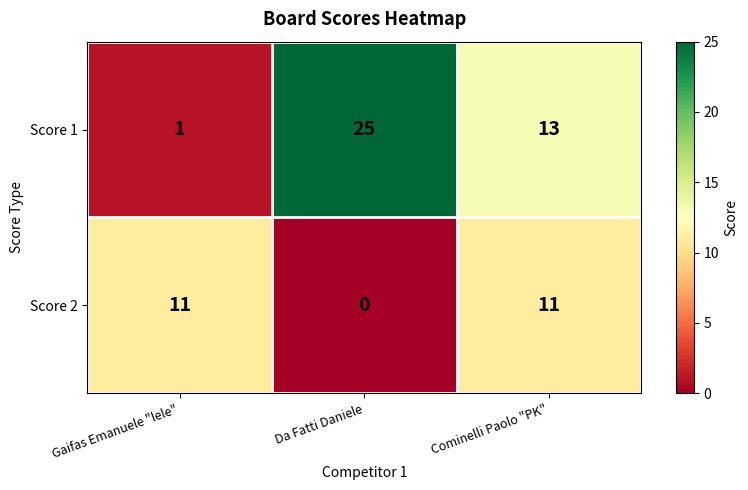

The Score 2 series shows 0 at Da Fatti Daniele. True or false?

True